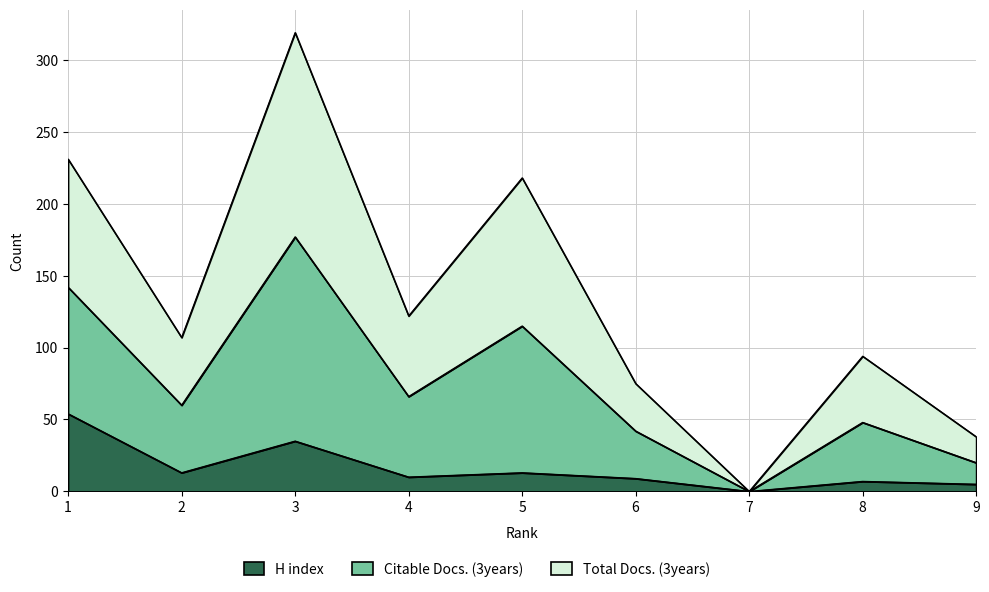

At which label does Total Docs. (3years) first exceed 107?

1